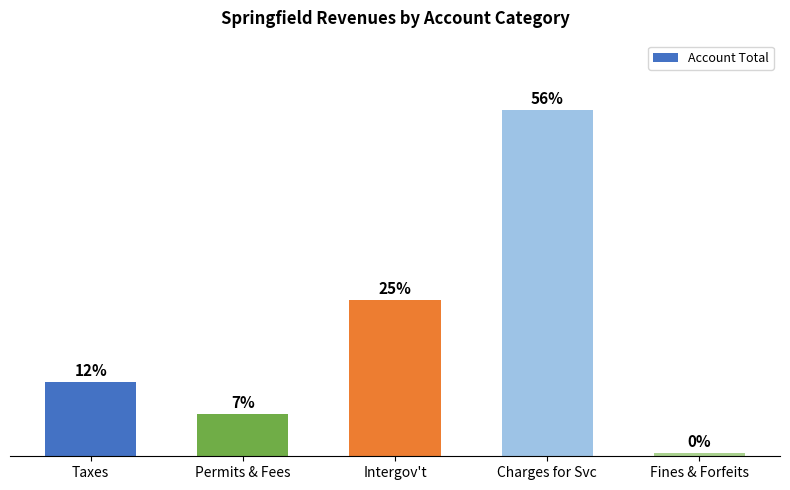

Does the chart contain any negative values?

No